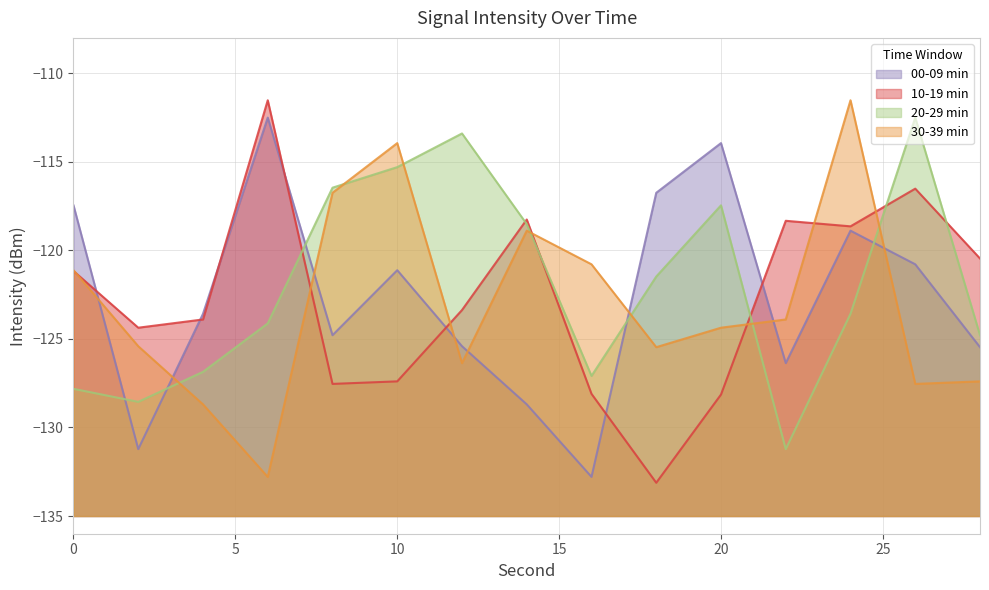

Which series ends up on top after the final intersection of 20-29 min and 00-09 min?

20-29 min